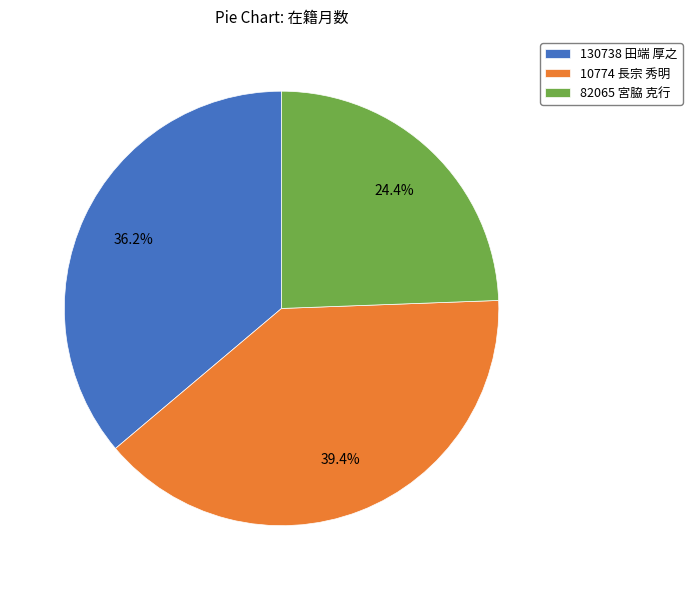

How many segments does this pie chart have?

3